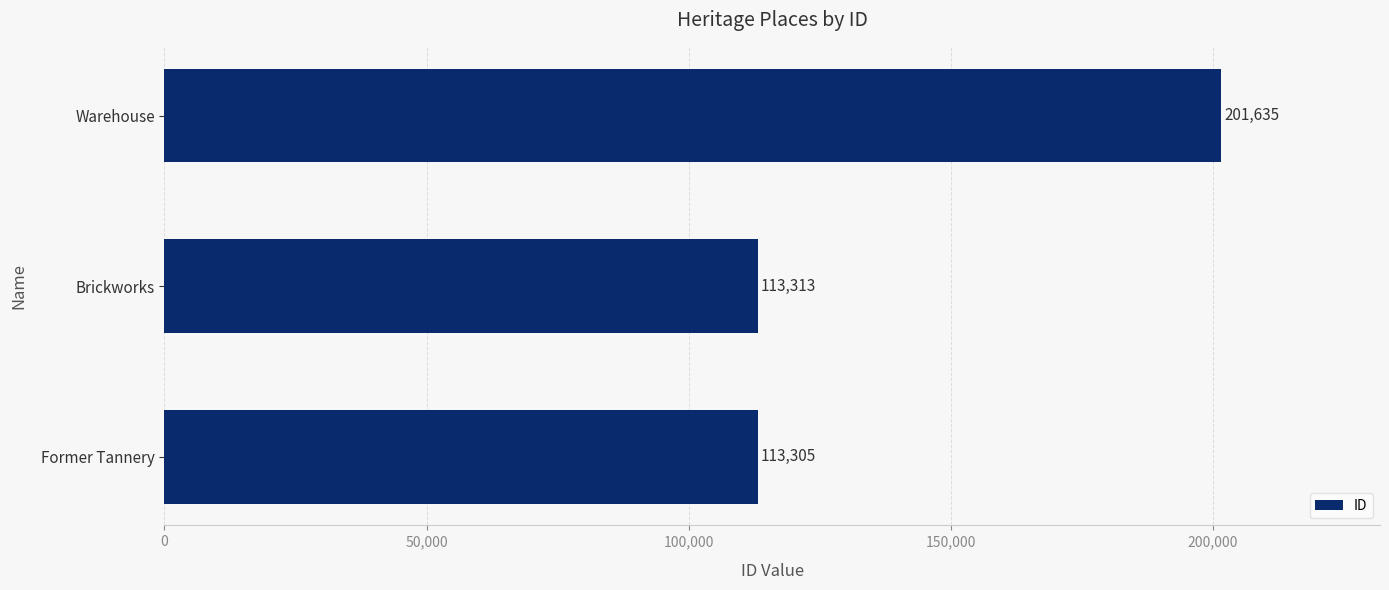

What is the minimum value shown in the chart?

113305